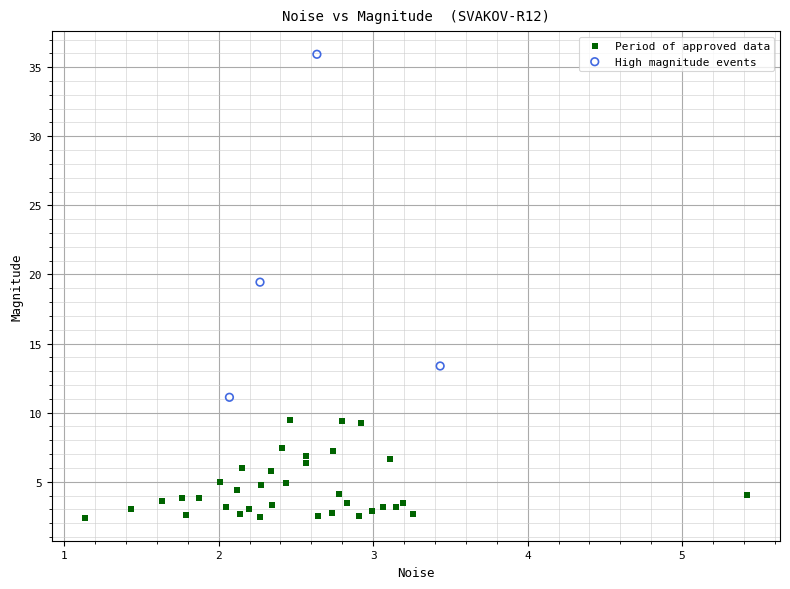

What are all the series names shown in the legend?

Period of approved data, High magnitude events